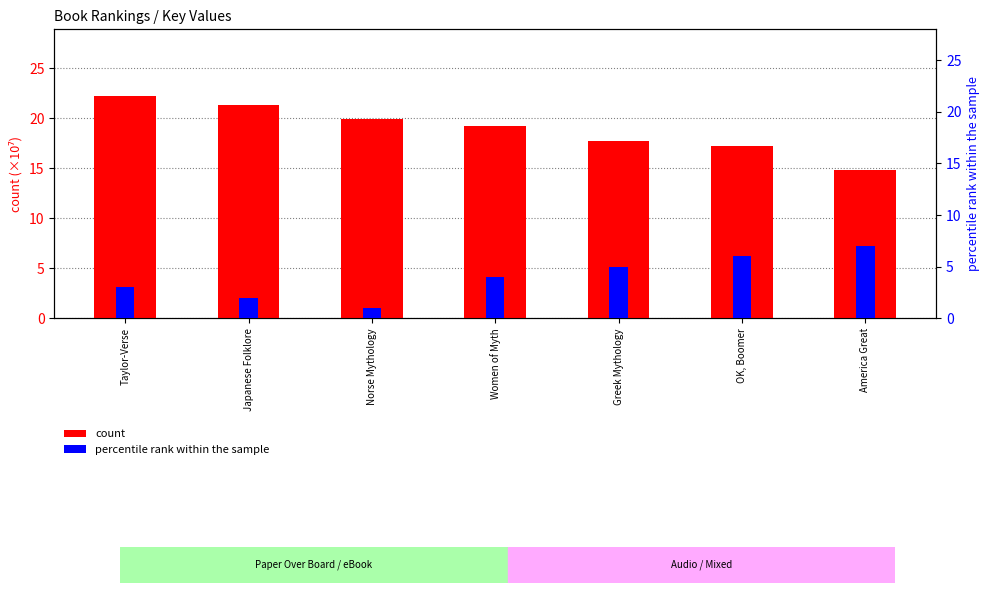

What is the sum of all percentile rank within the sample values?

28.0